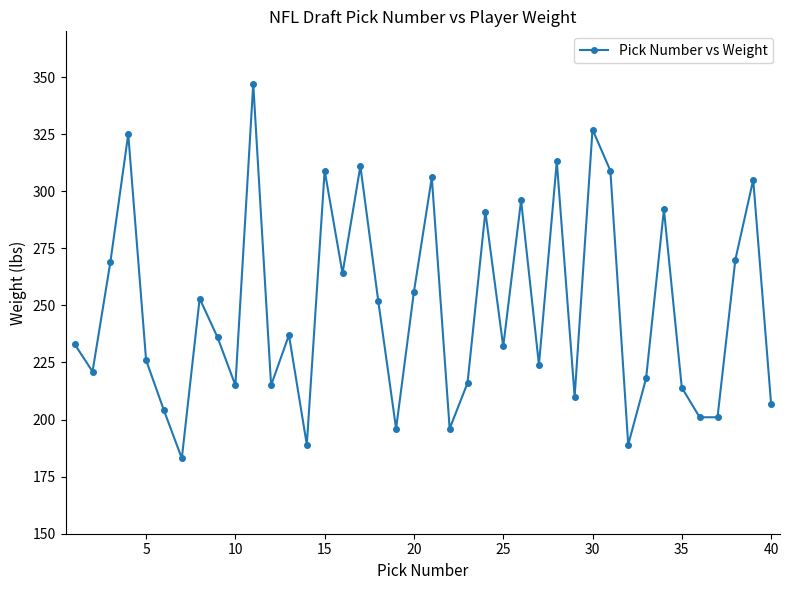

True or false: there are more than 1 points higher than both neighbors.

True